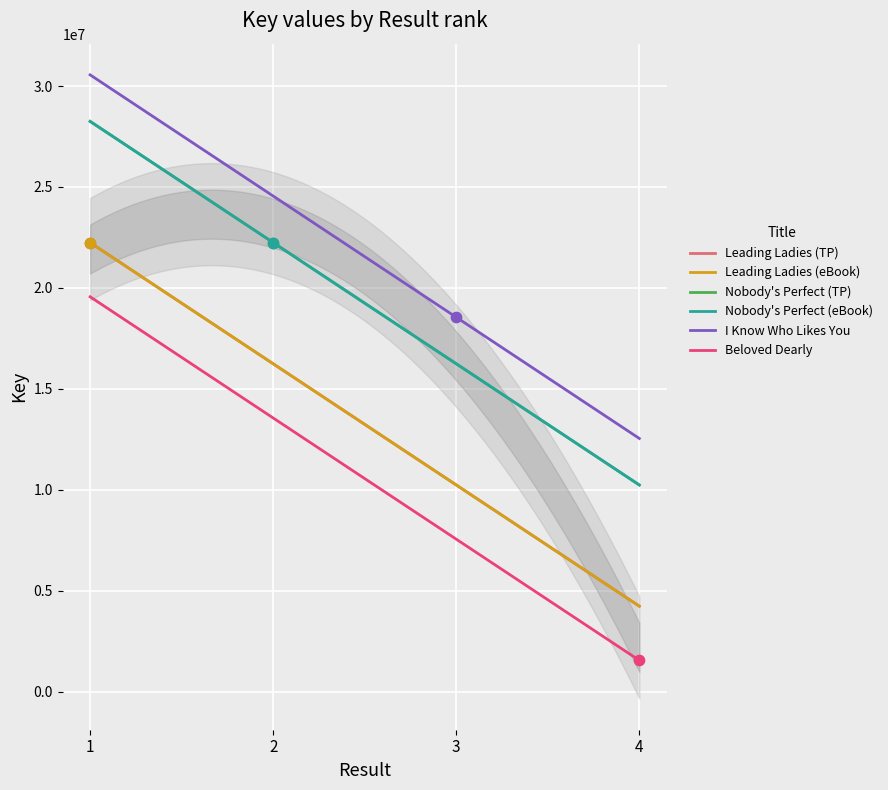

Which series reaches the maximum Y coordinate?

I Know Who Likes You